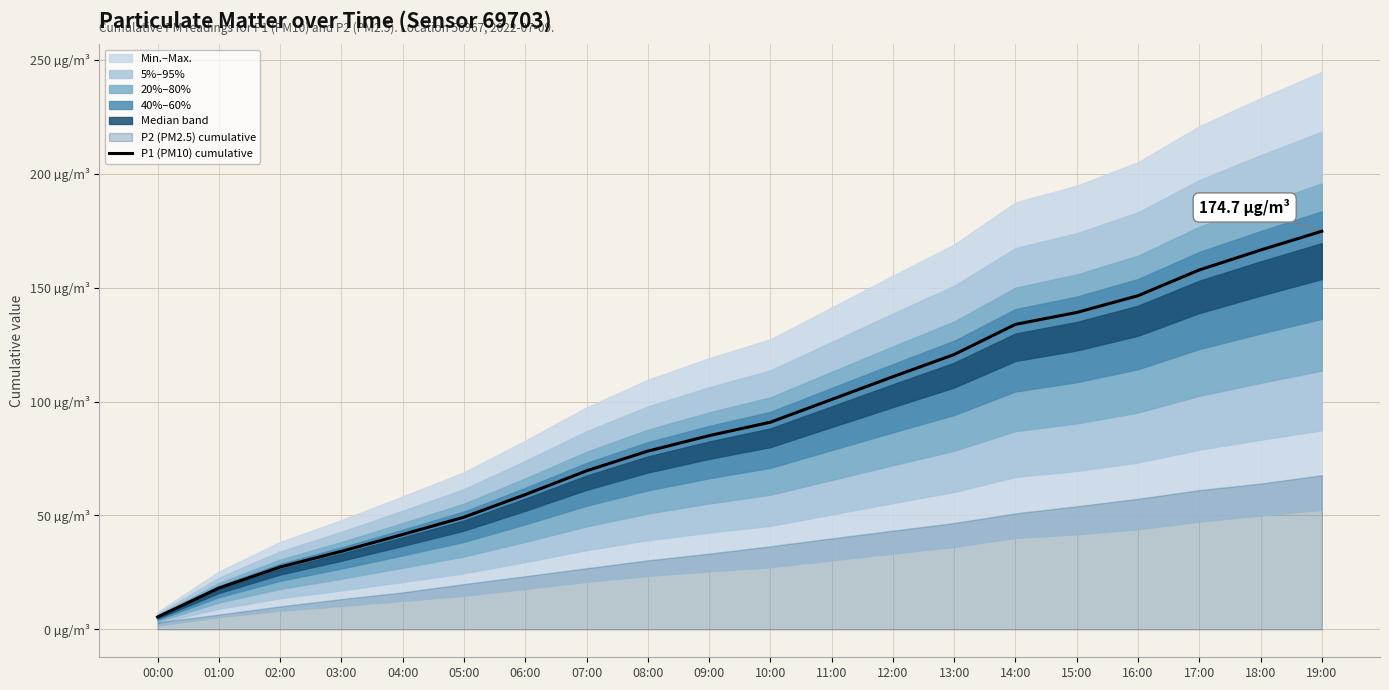

What position from the left is 02:00?

3